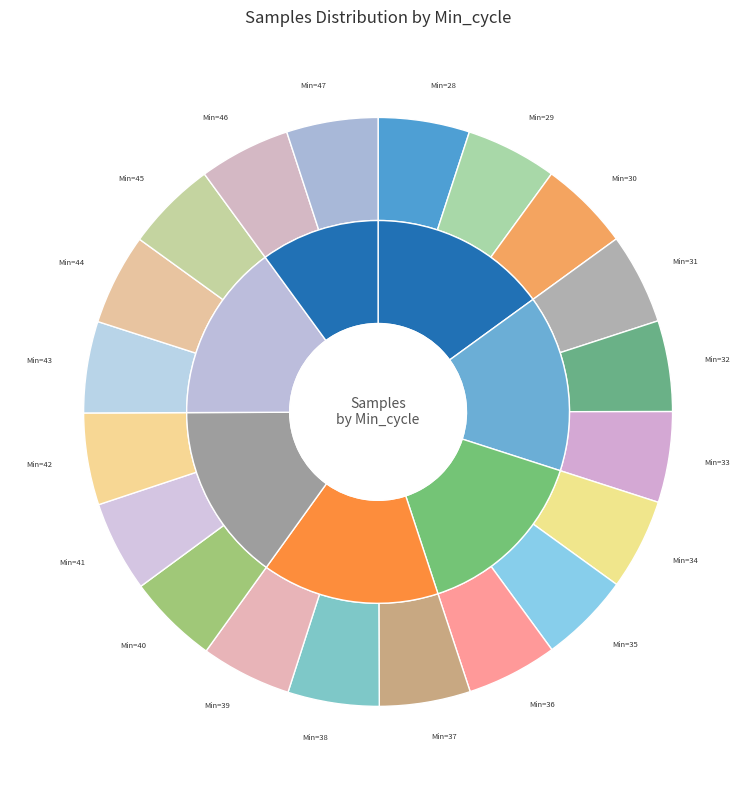

True or false: 41 accounts for 5% of the total.

True